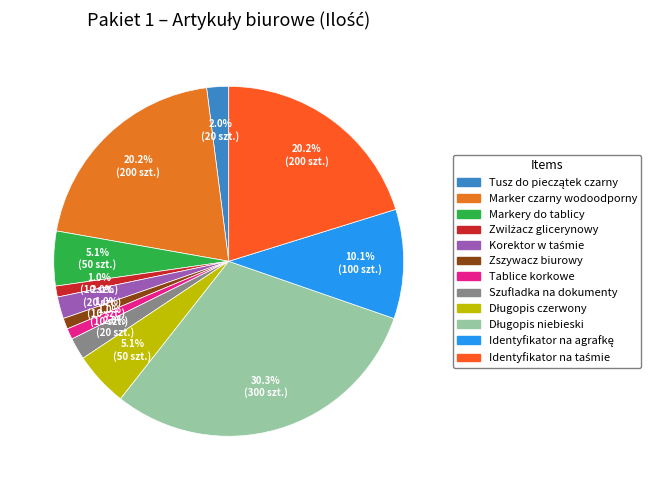

To the nearest percent, what is the average slice percentage?

8%